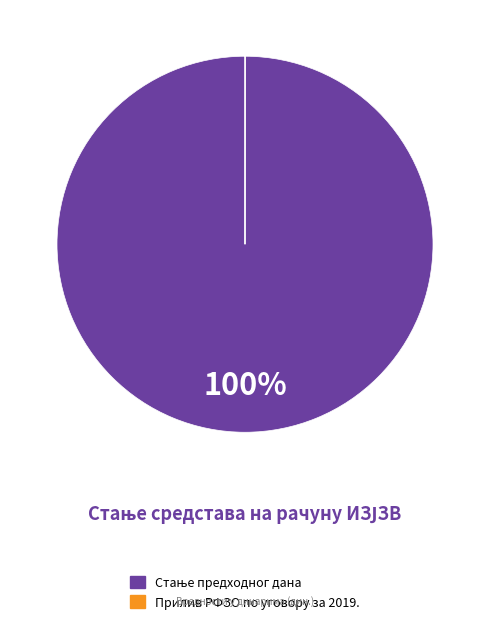

To the nearest percent, what is the difference between the largest and smallest slice percentages?

100%